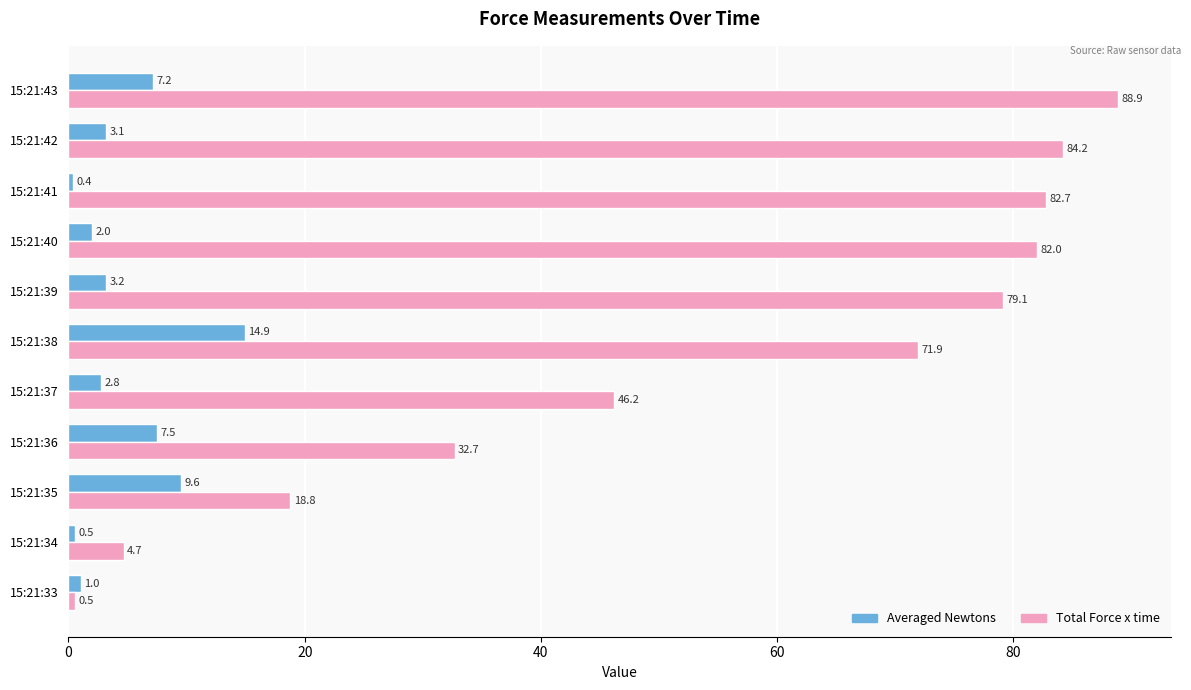

What is the difference between the maximum and minimum values in the Averaged Newtons series?

14.5